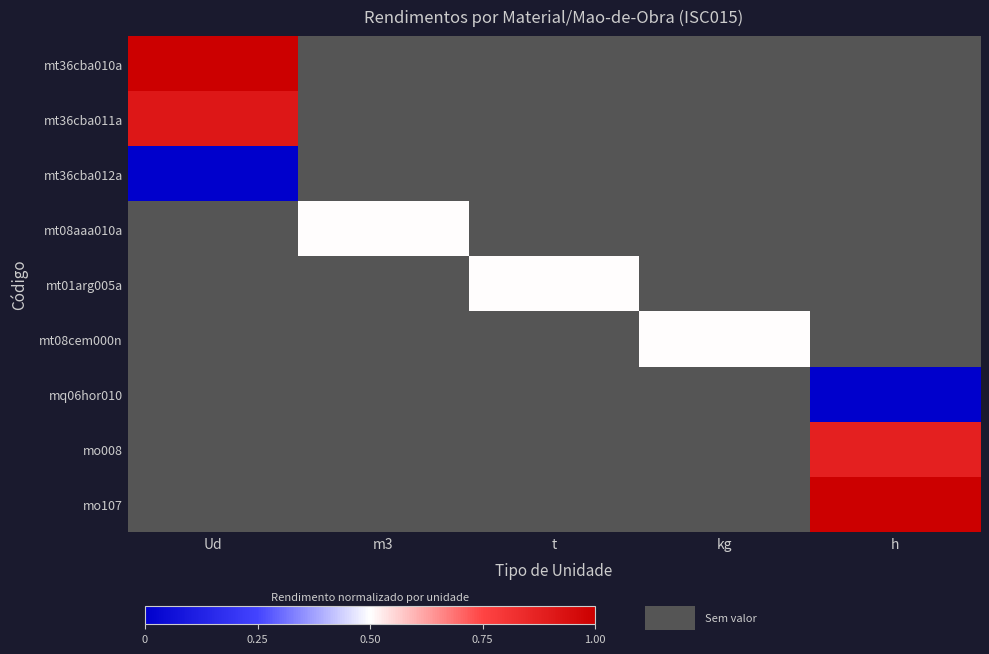

Which series has the largest range (max minus min)?

mt36cba010a